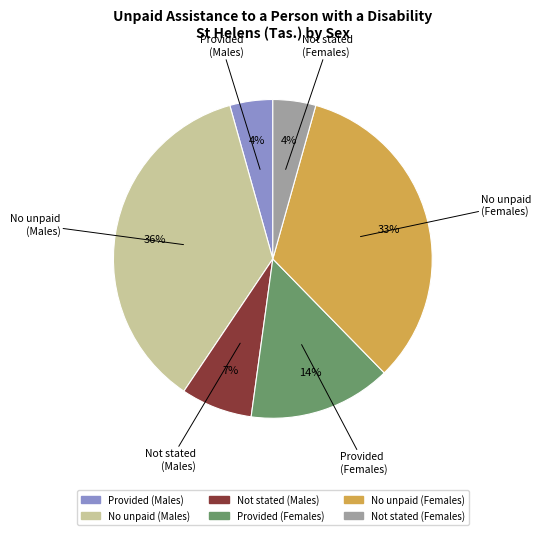

How many segments does this pie chart have?

6